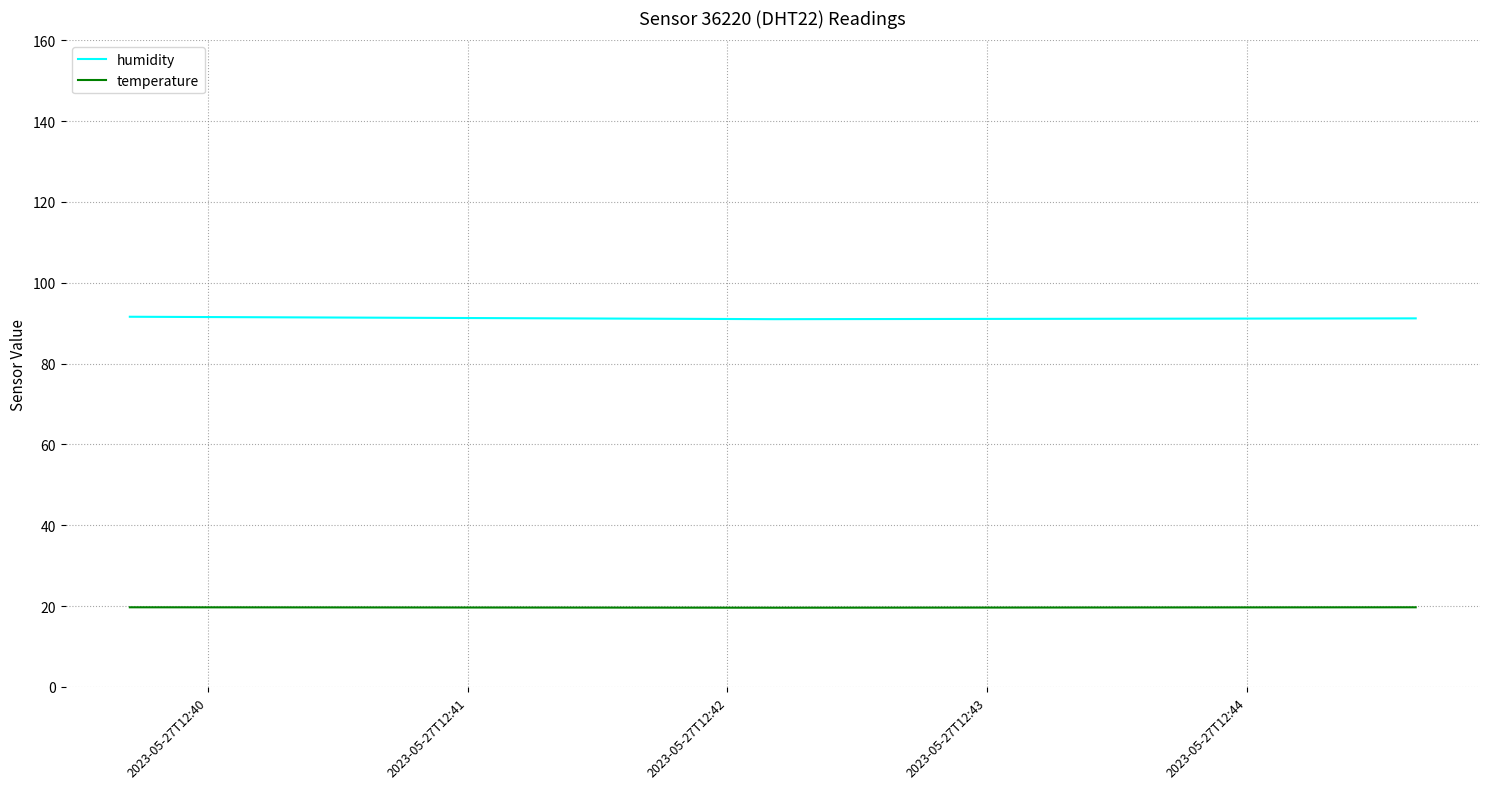

What is the maximum value shown in the chart?

91.6